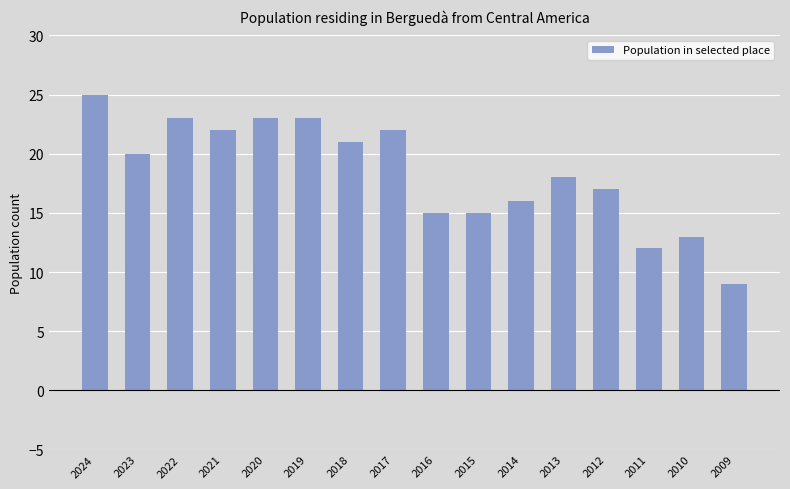

Reading left to right, extract all data points from this chart.

2024=25	2023=20	2022=23	2021=22	2020=23	2019=23	2018=21	2017=22	2016=15	2015=15	2014=16	2013=18	2012=17	2011=12	2010=13	2009=9